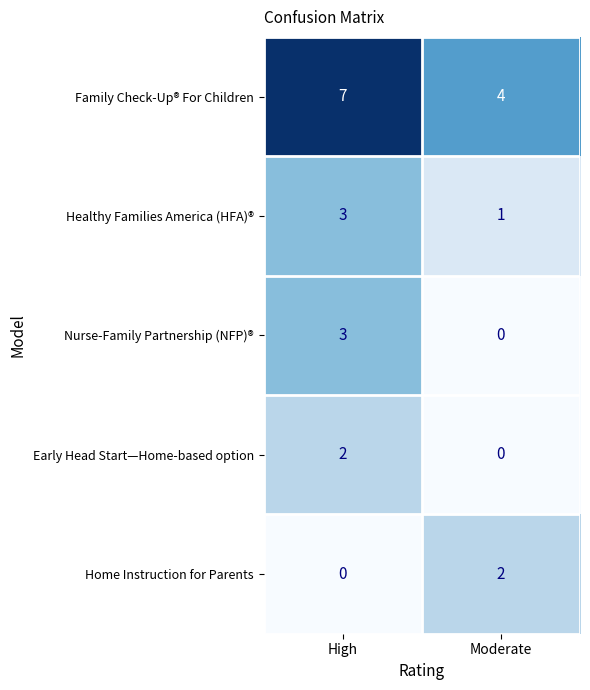

What value does the Nurse-Family Partnership (NFP)® series have at High?

3